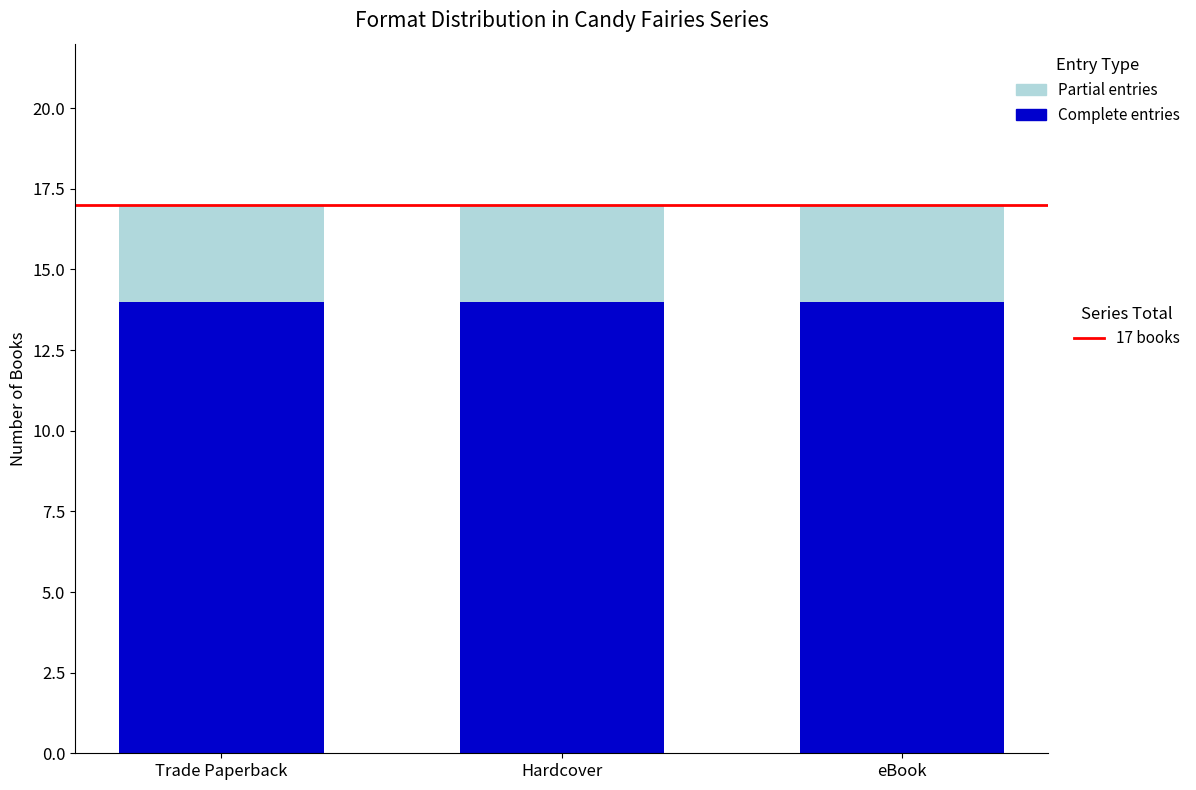

What is the total value across all series at Trade Paperback?

17